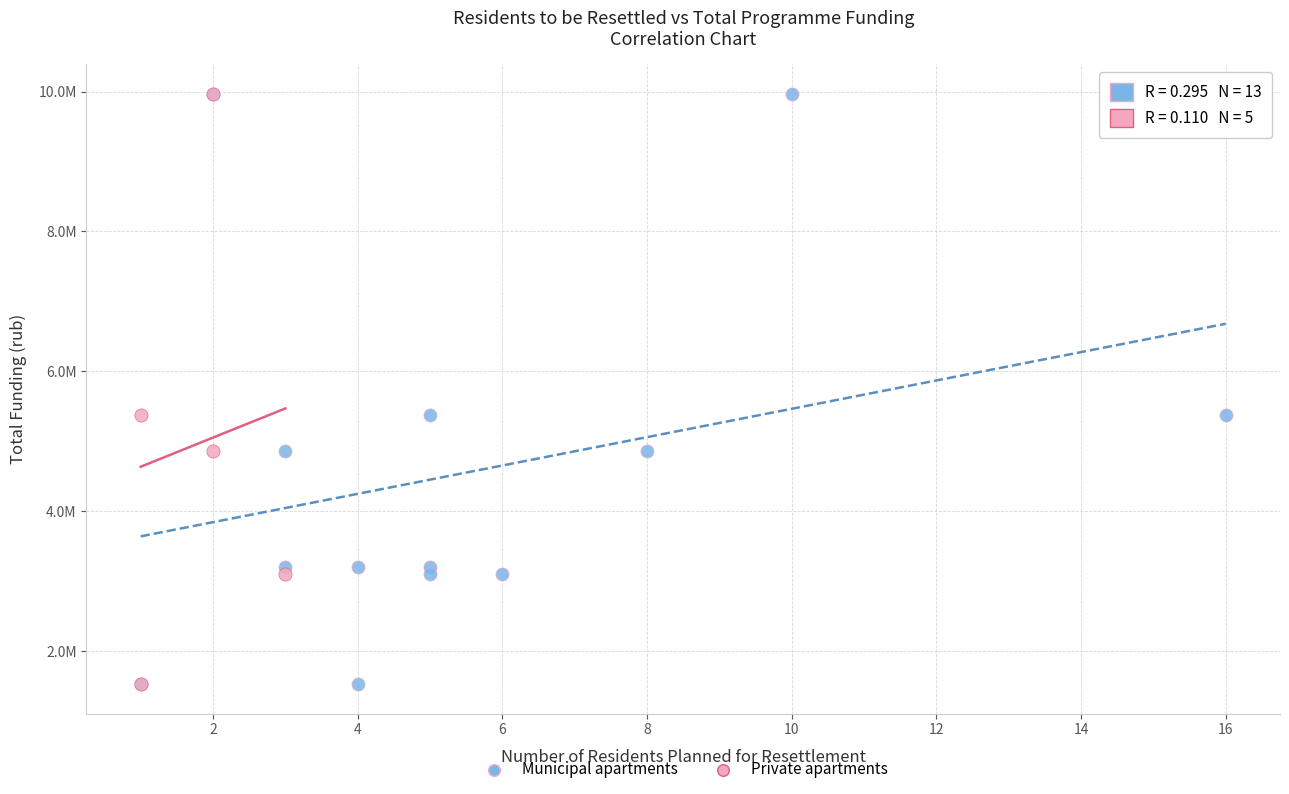

What are all the series names shown in the legend?

Municipal apartments, Private apartments